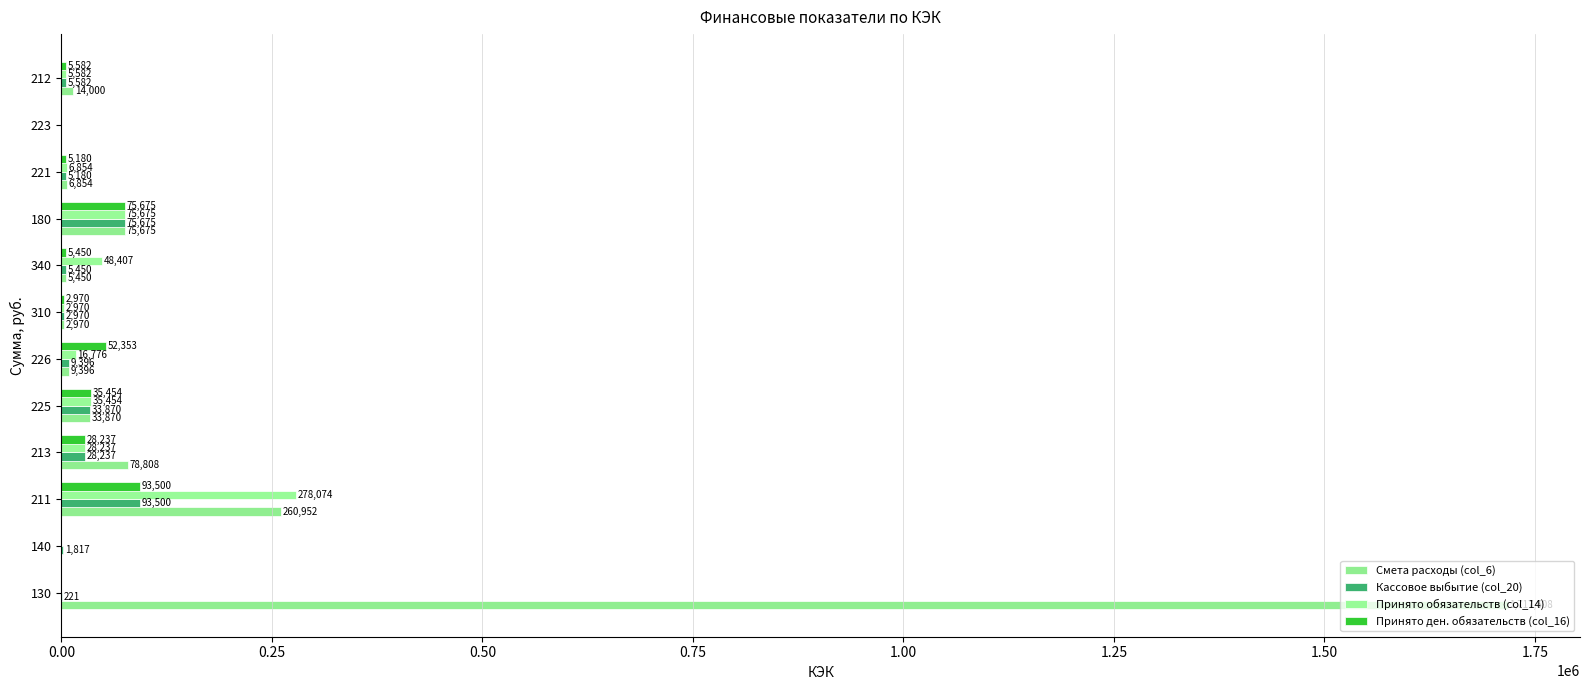

How many positive values does the Принято обязательств (col_14) series have?

9